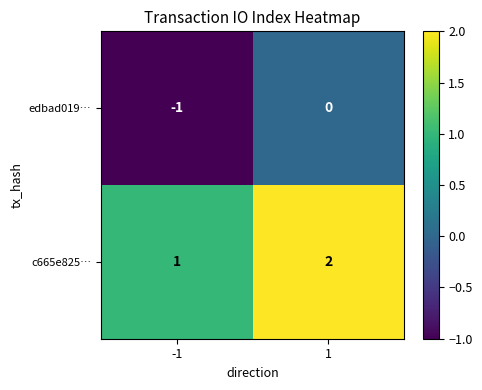

What is the sum of the c665e825… values at -1 and 1?

3